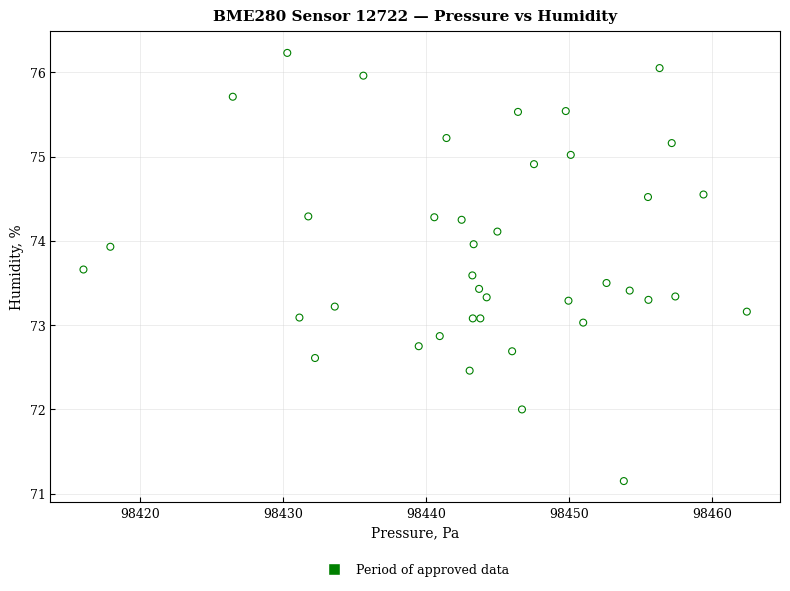

What is the range of X values (max minus min)?

46.4